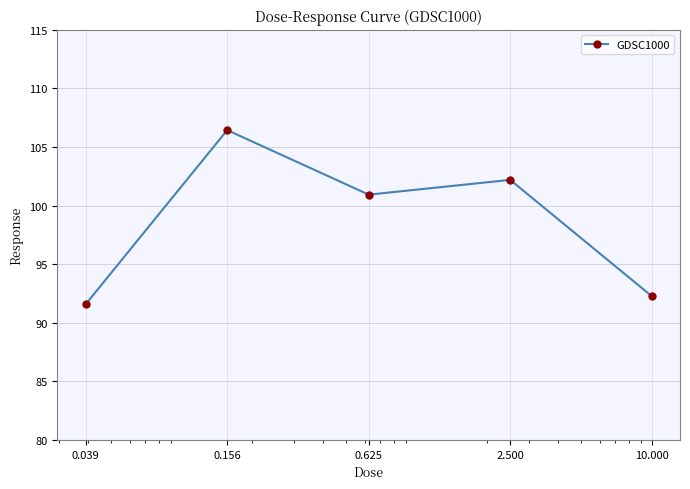

What is the value of the 5th point from the left?

92.3